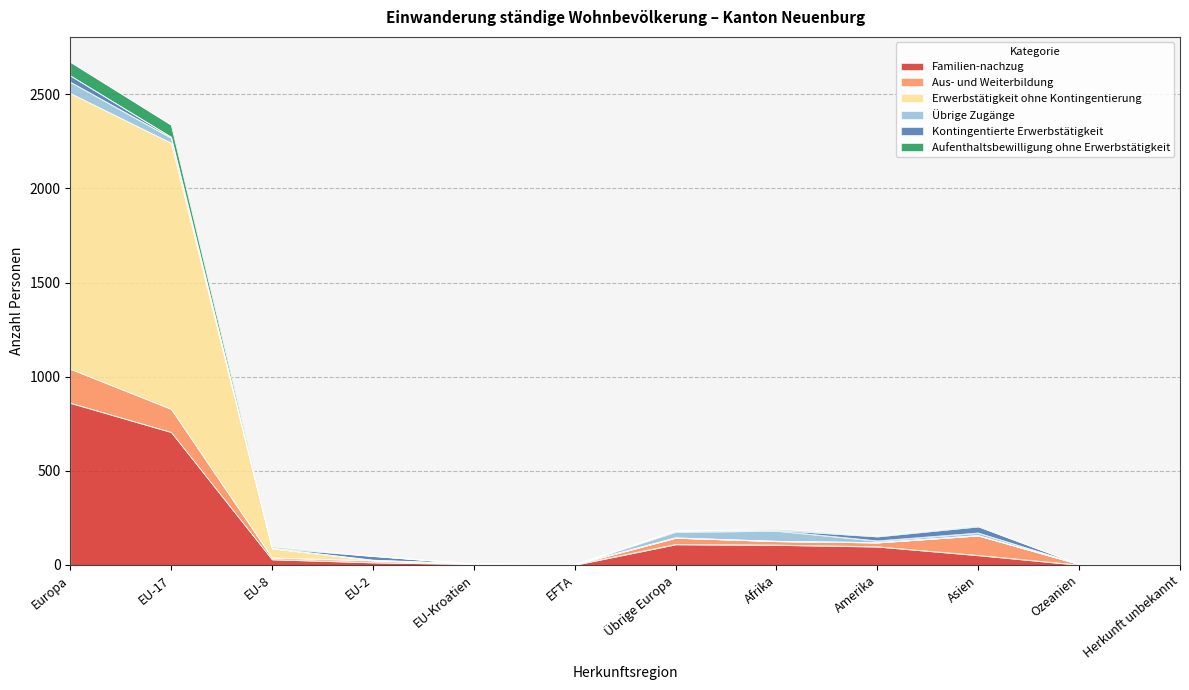

The Erwerbstätigkeit ohne Kontingentierung series shows 40 at EU-2. True or false?

False